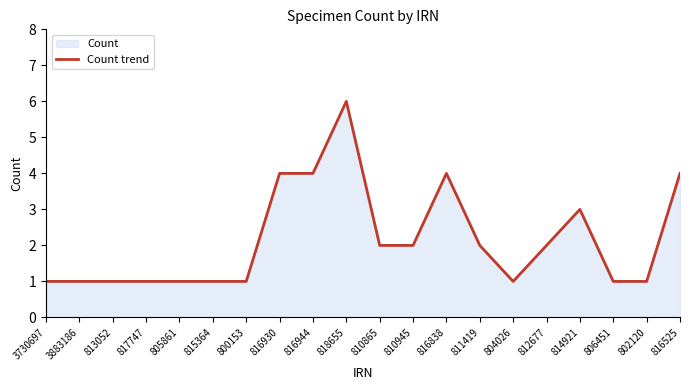

Does the chart display data point markers on the line(s)?

No